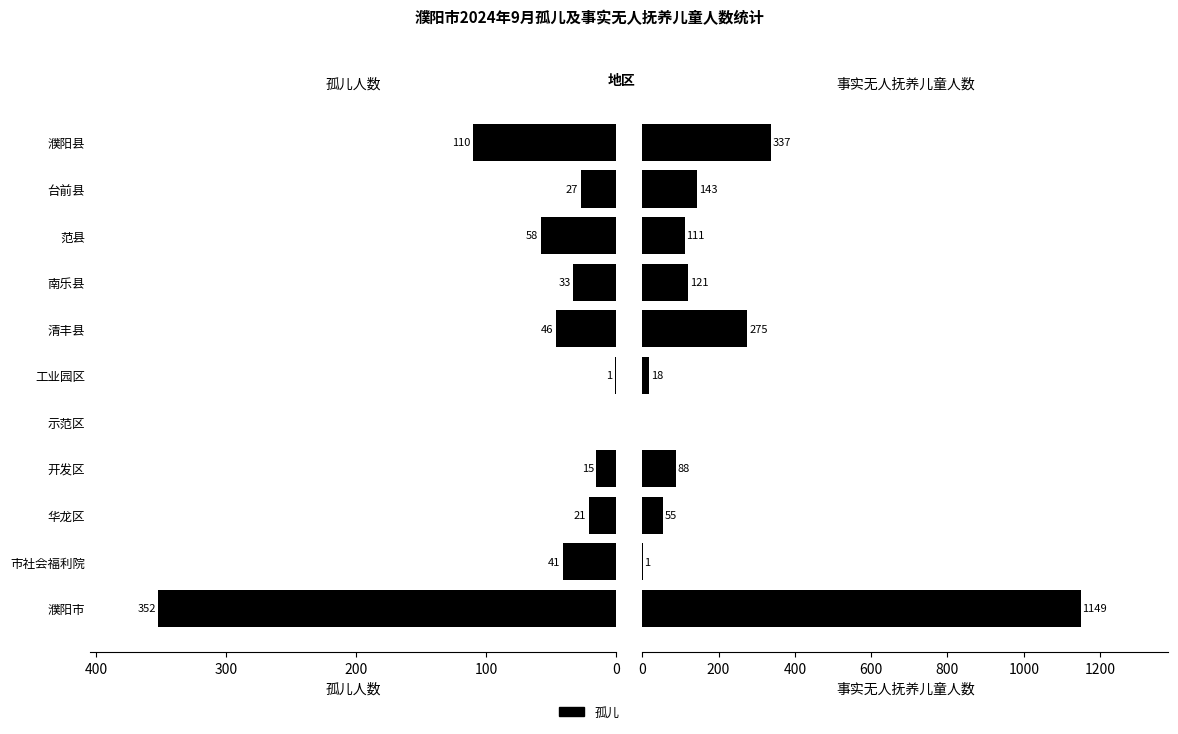

At how many categories does at least one series exceed 72?

7